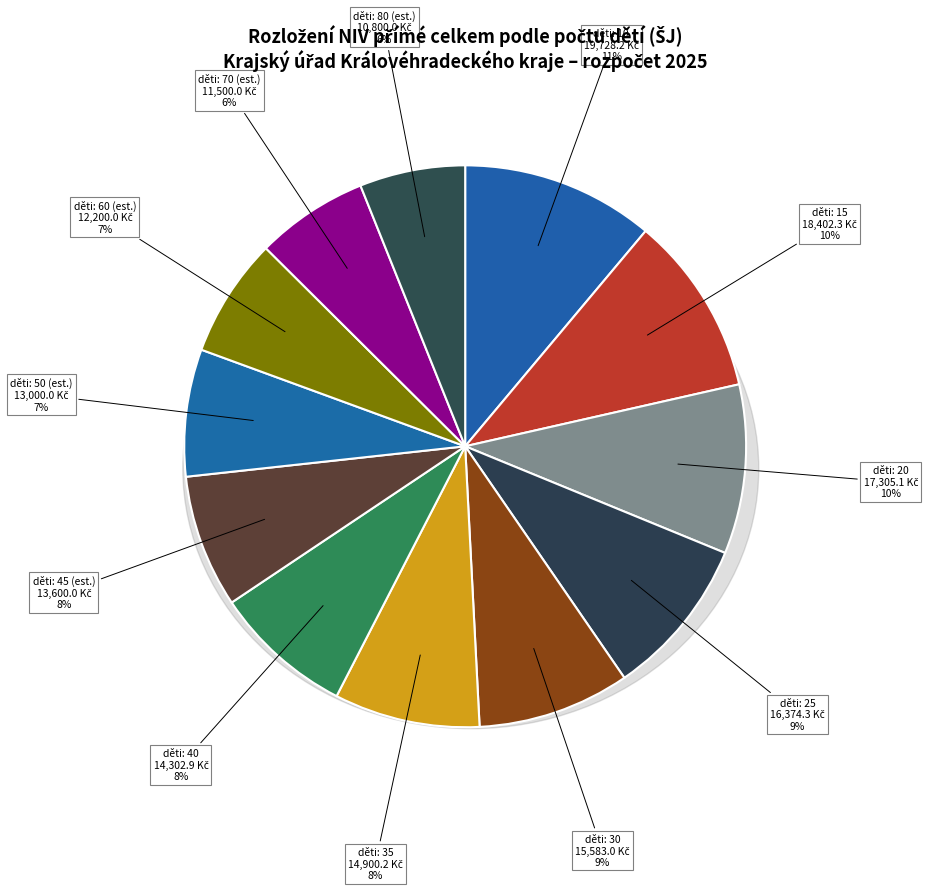

What is the total percentage of 50 and 80?

13.4%